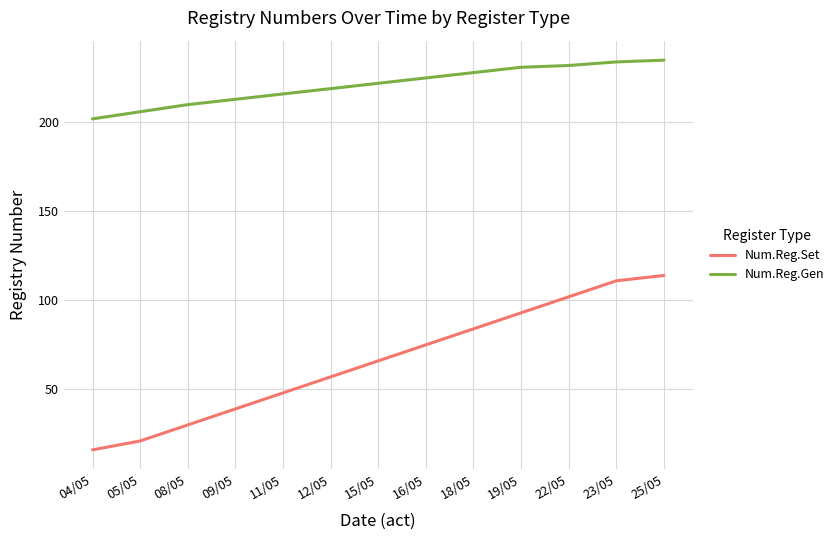

True or false: Num.Reg.Gen and Num.Reg.Set intersect in this chart.

False